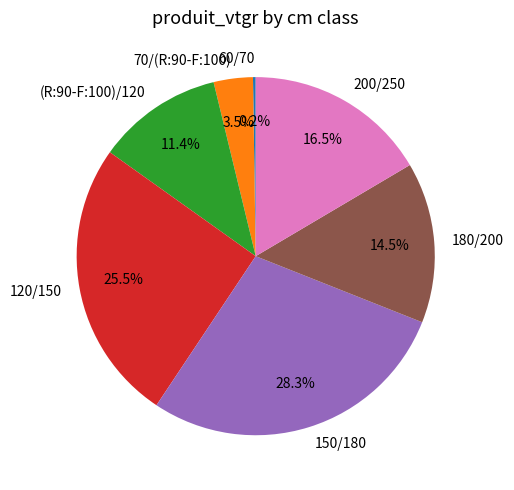

What portion of the pie excludes 180/200?

85.5%